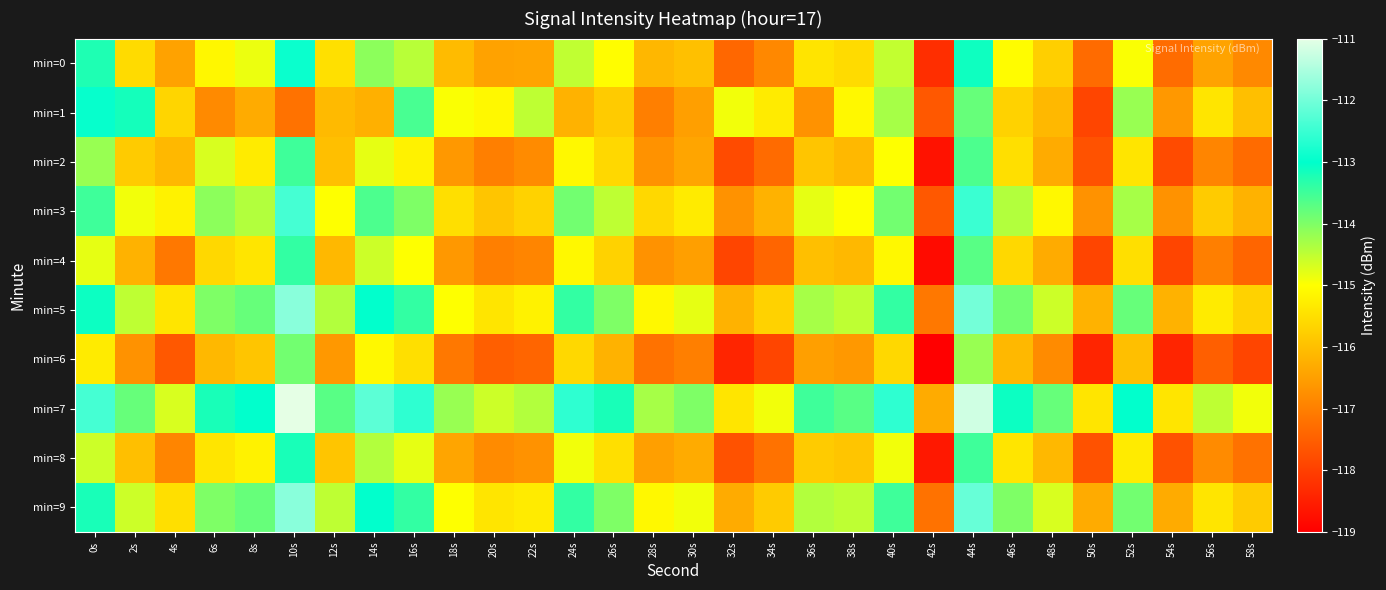

Rank the series at 14s from lowest to highest value.

min=1, min=6, min=2, min=4, min=8, min=0, min=3, min=5, min=9, min=7